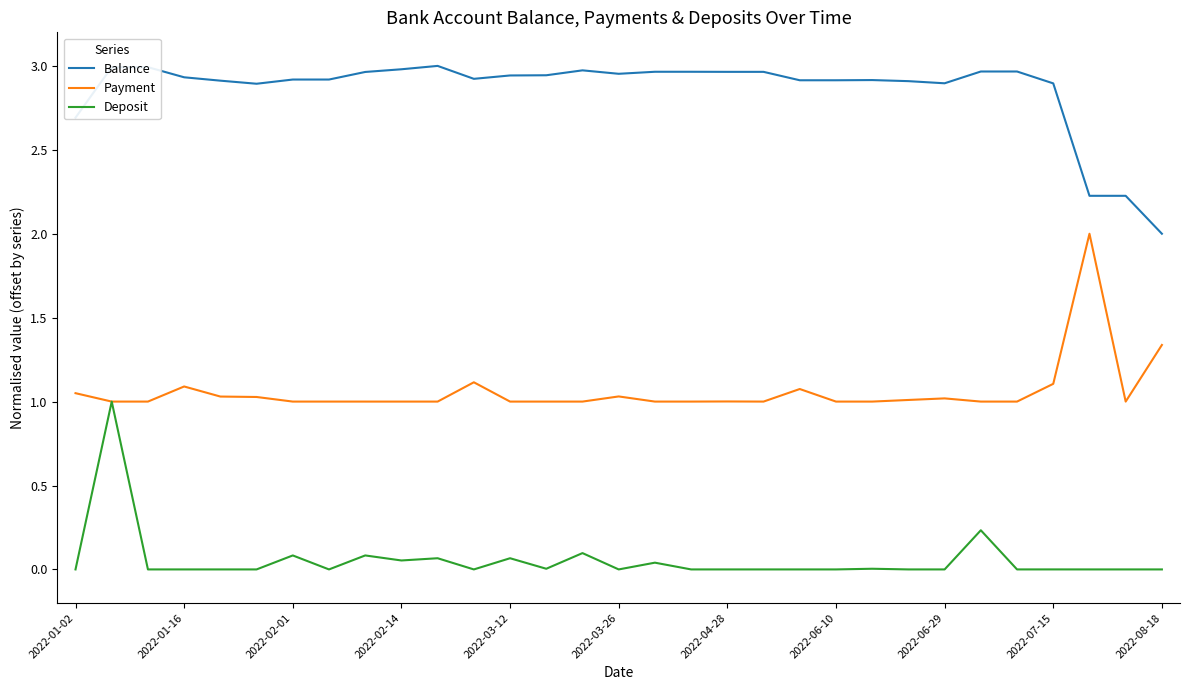

How many categories are shown in the chart?

31